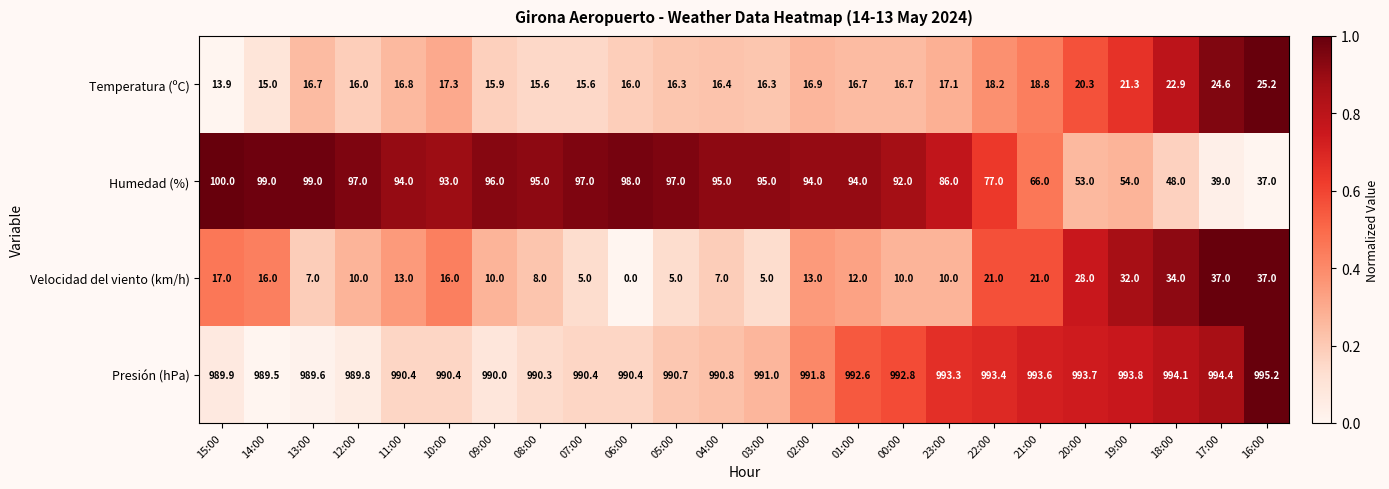

What is the sum of all Temperatura (ºC) values?

426.5